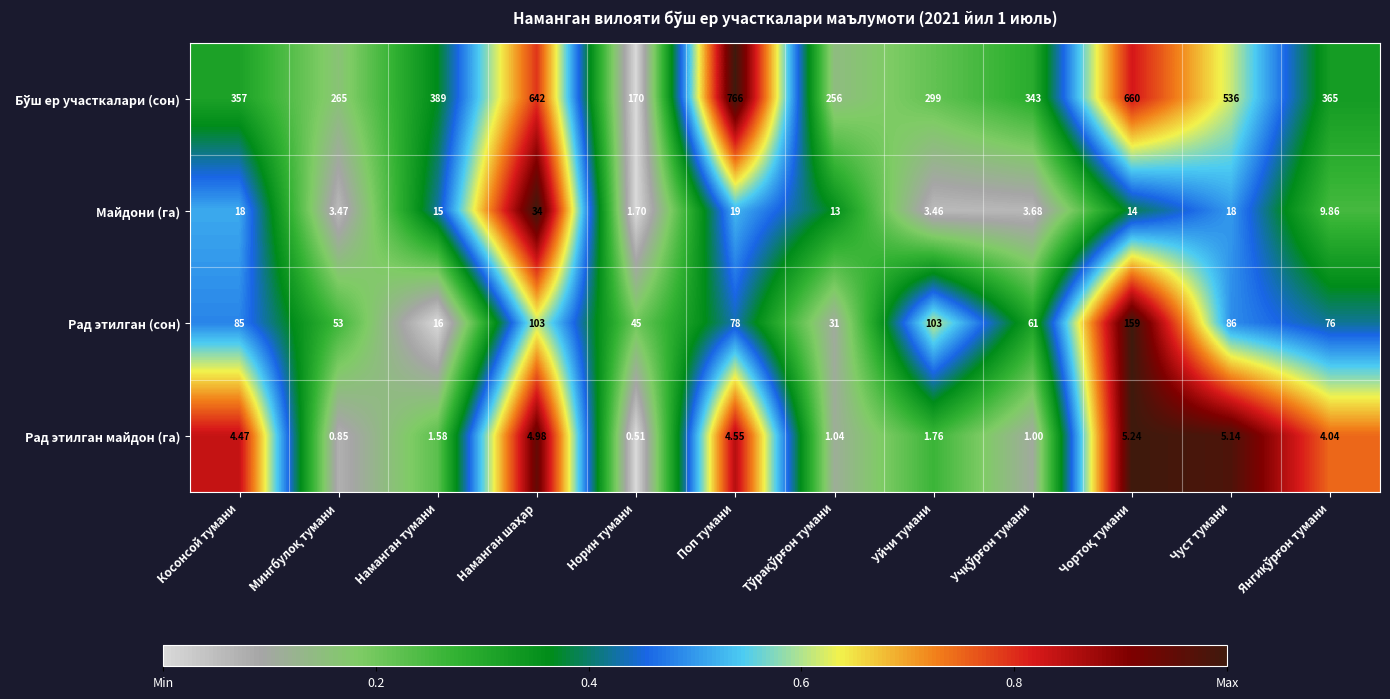

At which label does Рад этилган майдон (га) first exceed 4?

Косонсой тумани